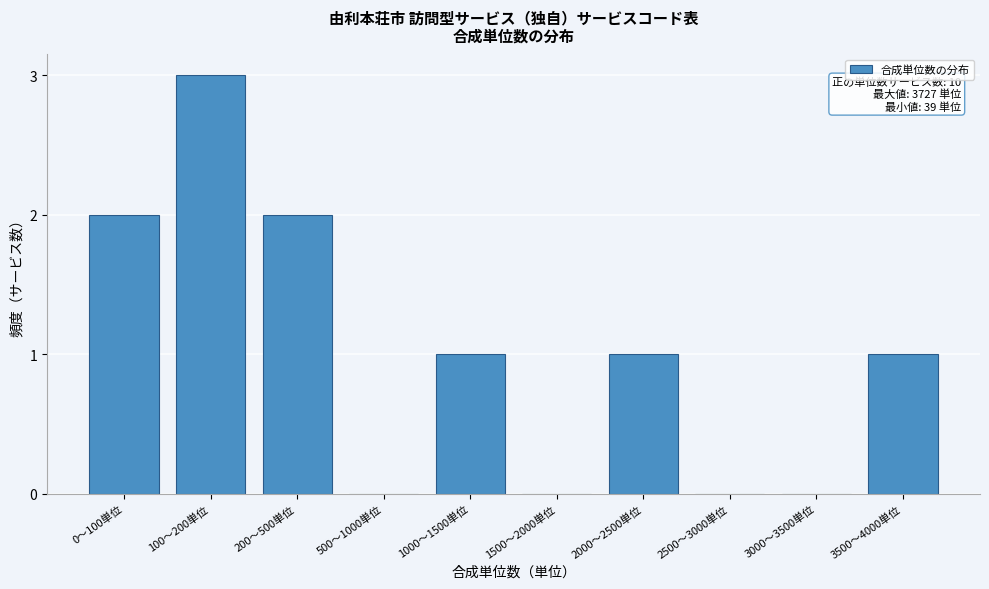

Reading left to right, transcribe all the data shown in this chart.

0〜100単位=2	100〜200単位=3	200〜500単位=2	500〜1000単位=0	1000〜1500単位=1	1500〜2000単位=0	2000〜2500単位=1	2500〜3000単位=0	3000〜3500単位=0	3500〜4000単位=1